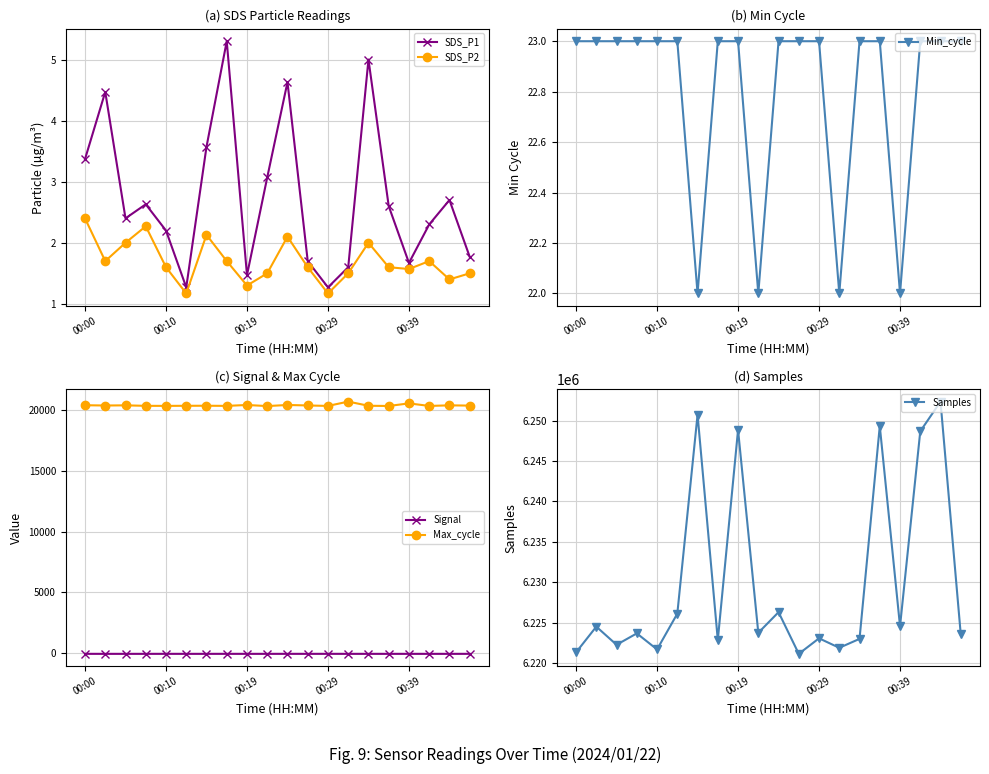

What position from the left is 6?

7